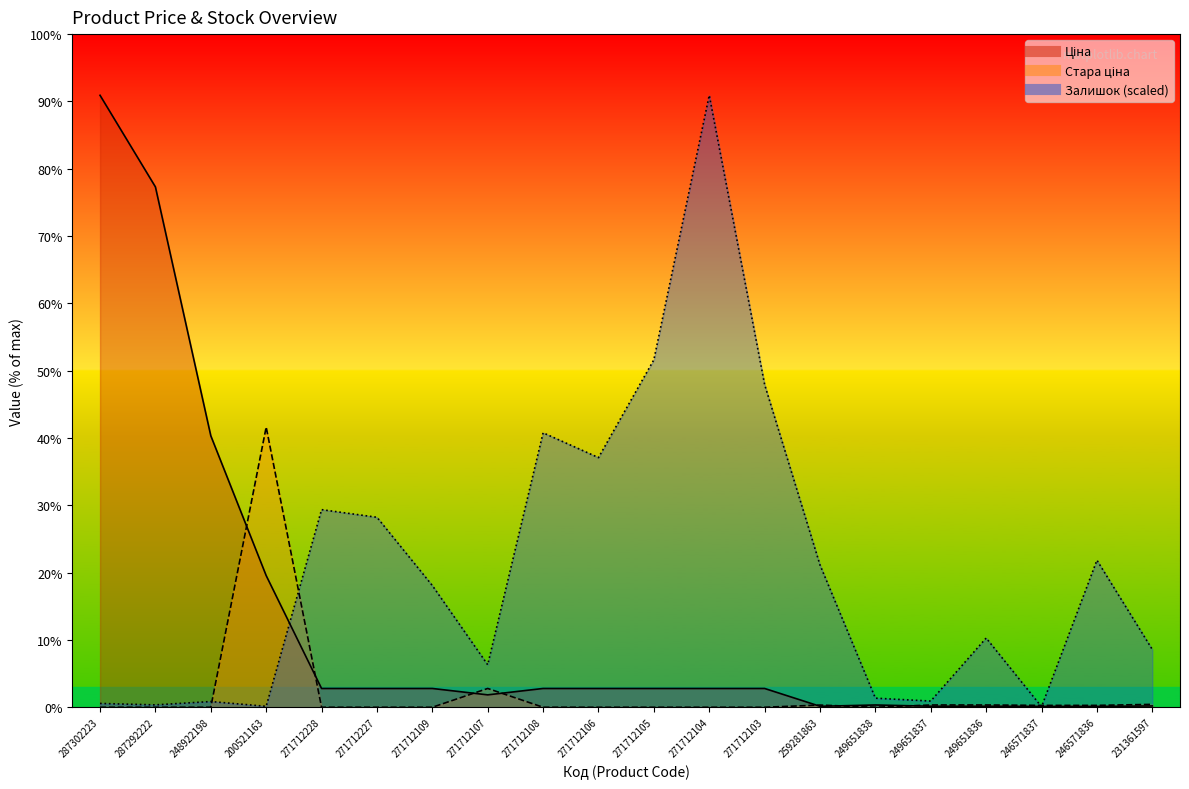

What position from the right is 249651836?

4